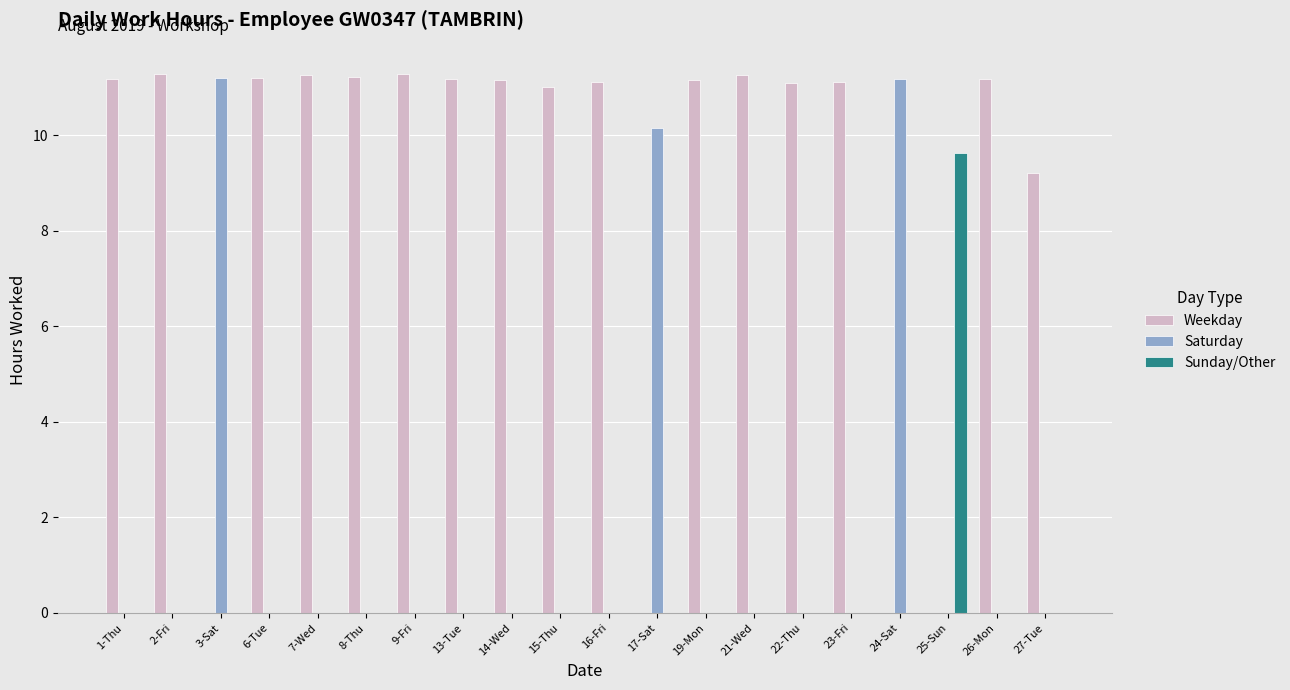

What is the highest value of the Saturday series?

11.2